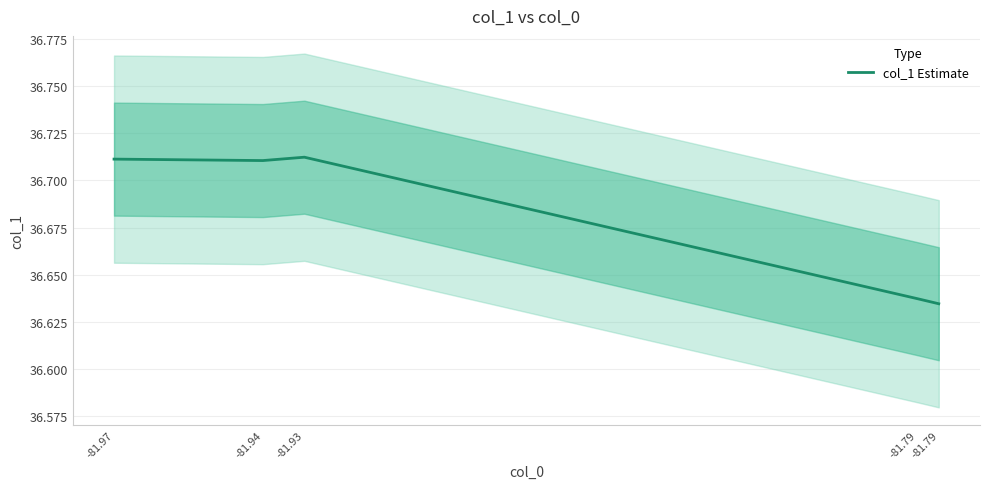

True or false: there are more than 1 points higher than both neighbors.

False